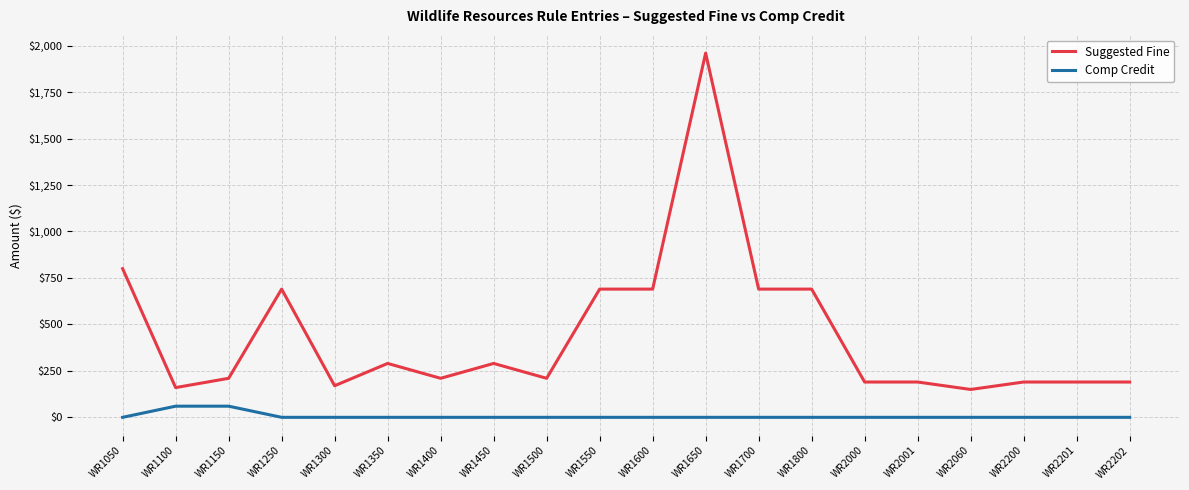

Which series changed the most between WR1150 and WR1650?

Suggested Fine